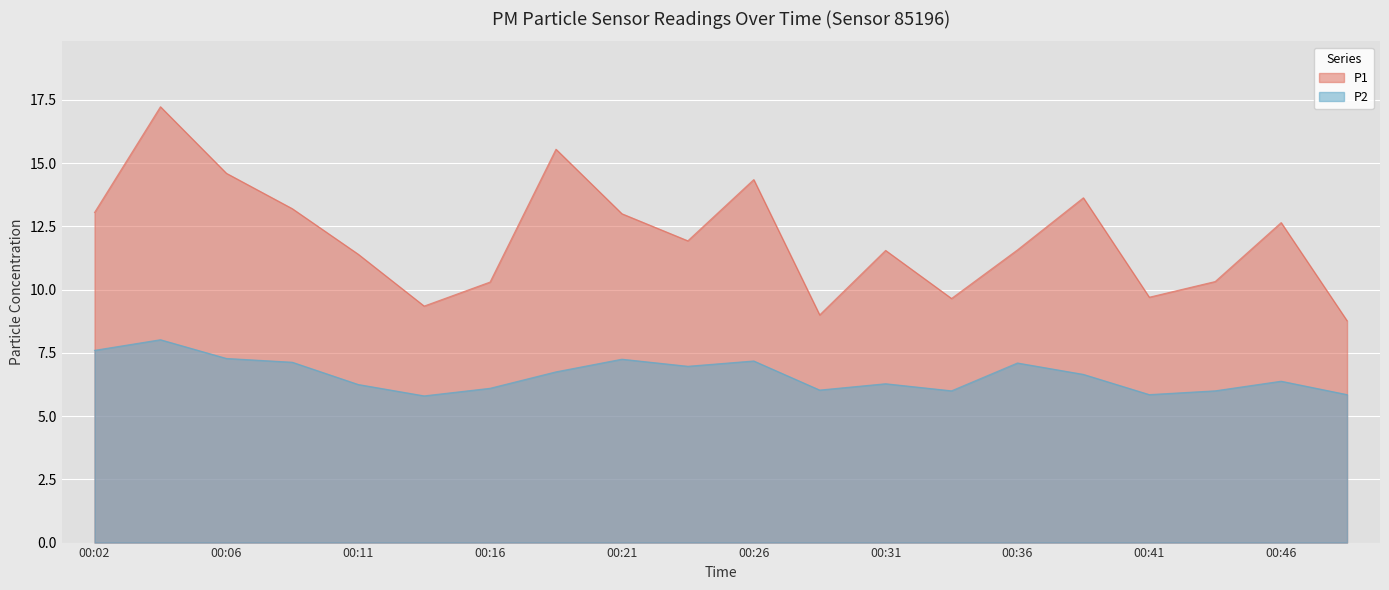

In P1, how many points are lower than both neighbors (excluding endpoints)?

5